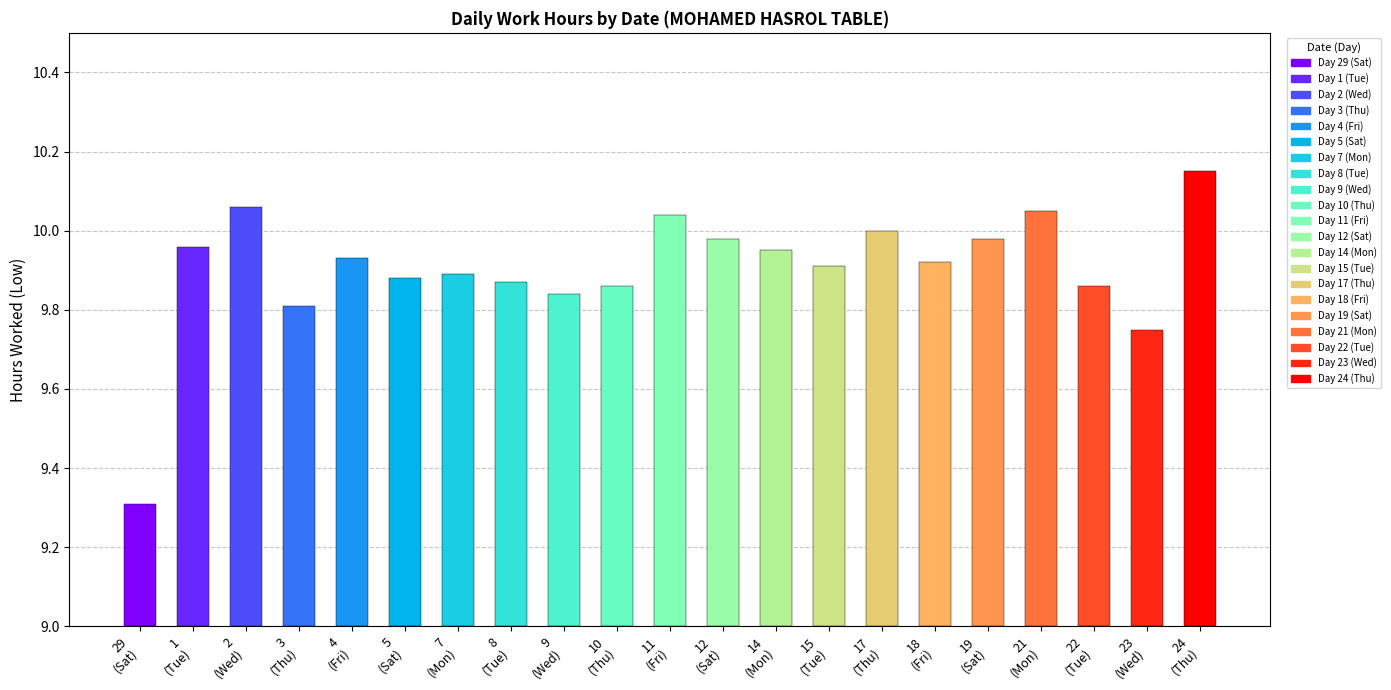

Which label corresponds to the smallest value in the chart?

29